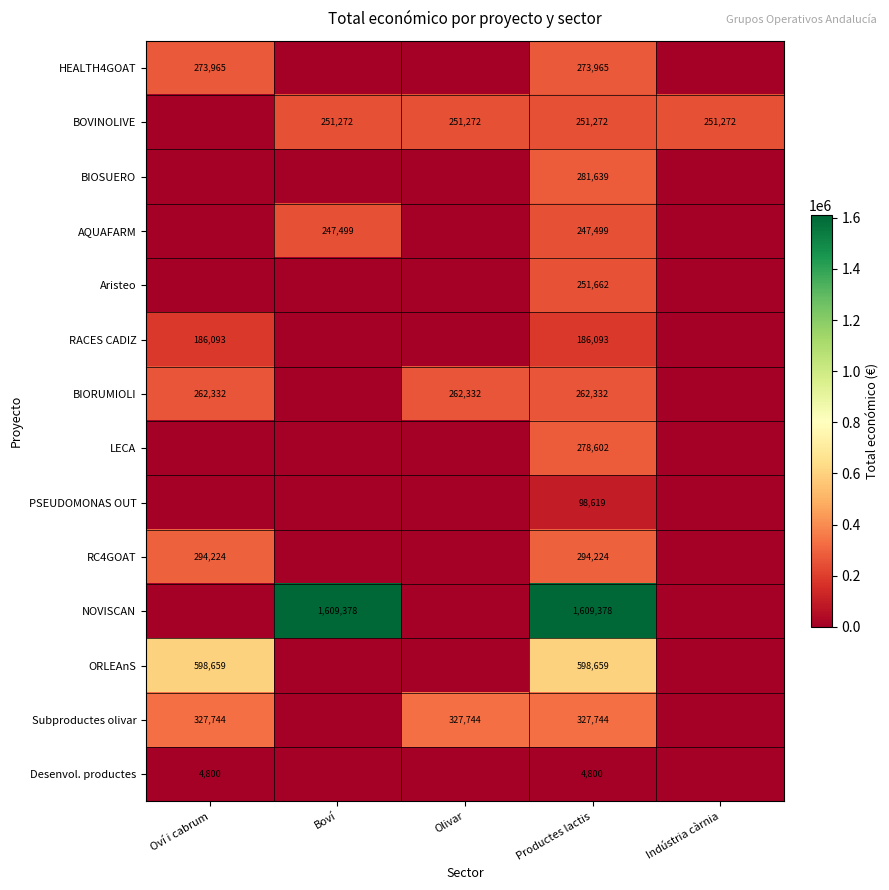

Which has a higher value, Olivar or Oví i cabrum?

Oví i cabrum